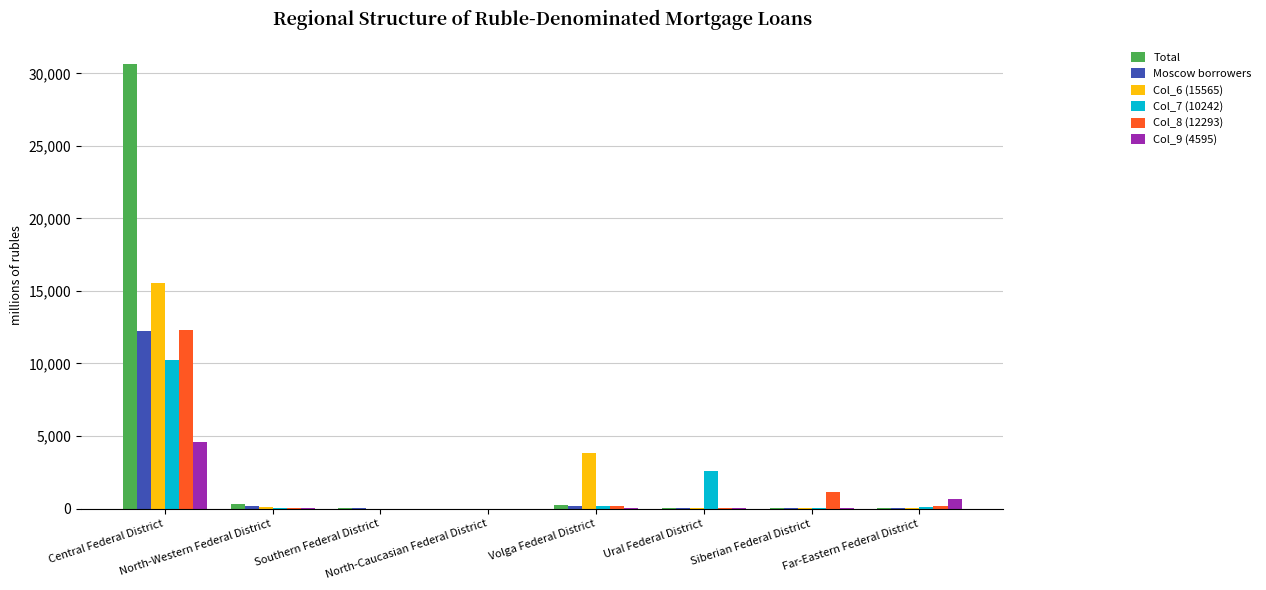

Which series has the largest total across all categories?

Total